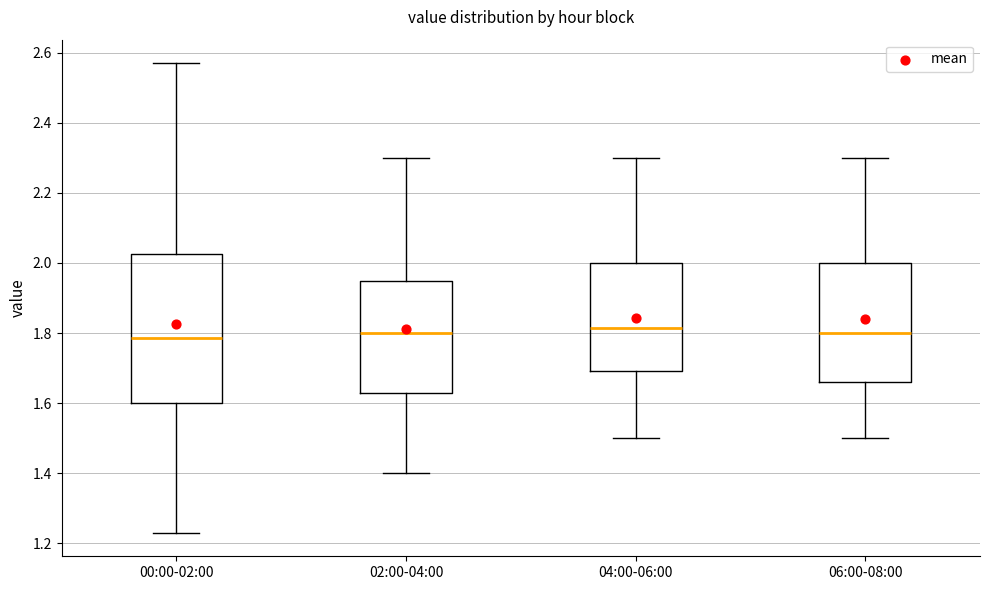

Reading left to right, transcribe this box plot: for each box, give where its median line is, the range the box spans, and where its two whiskers end, as read against the y-axis. The values are not printed on the chart, so give them approximately, as read against the axis.

00:00-02:00: median 1.78, box 1.60 to 2.02, whiskers 1.24 to 2.58
02:00-04:00: median 1.80, box 1.64 to 1.94, whiskers 1.40 to 2.30
04:00-06:00: median 1.82, box 1.70 to 2.00, whiskers 1.50 to 2.30
06:00-08:00: median 1.80, box 1.66 to 2.00, whiskers 1.50 to 2.30